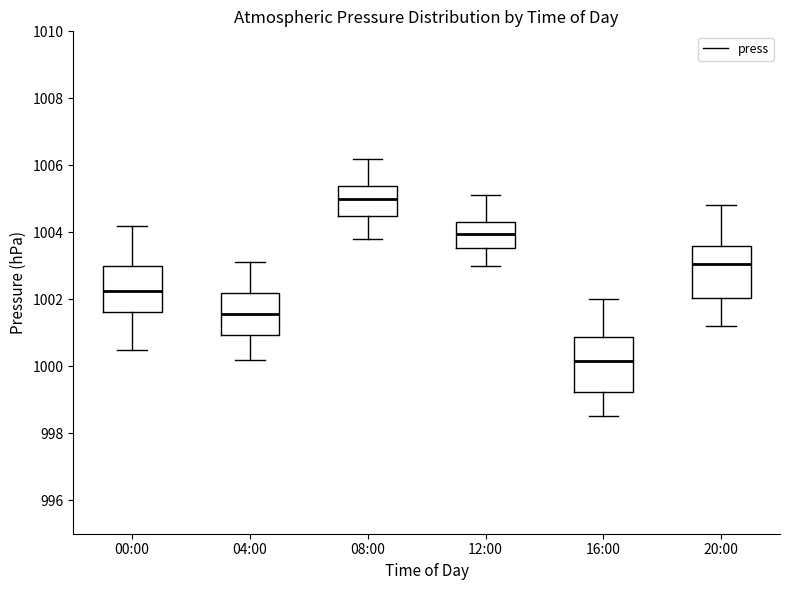

Reading left to right, transcribe this box plot: for each box, give where its median line is, the range the box spans, and where its two whiskers end, as read against the y-axis. The values are not printed on the chart, so give them approximately, as read against the axis.

00:00: median 1002.2, box 1001.6 to 1003.0, whiskers 1000.6 to 1004.2
04:00: median 1001.6, box 1001.0 to 1002.2, whiskers 1000.2 to 1003.2
08:00: median 1005.0, box 1004.6 to 1005.4, whiskers 1003.8 to 1006.2
12:00: median 1004.0, box 1003.6 to 1004.4, whiskers 1003.0 to 1005.2
16:00: median 1000.2, box 999.2 to 1000.8, whiskers 998.6 to 1002.0
20:00: median 1003.0, box 1002.0 to 1003.6, whiskers 1001.2 to 1004.8